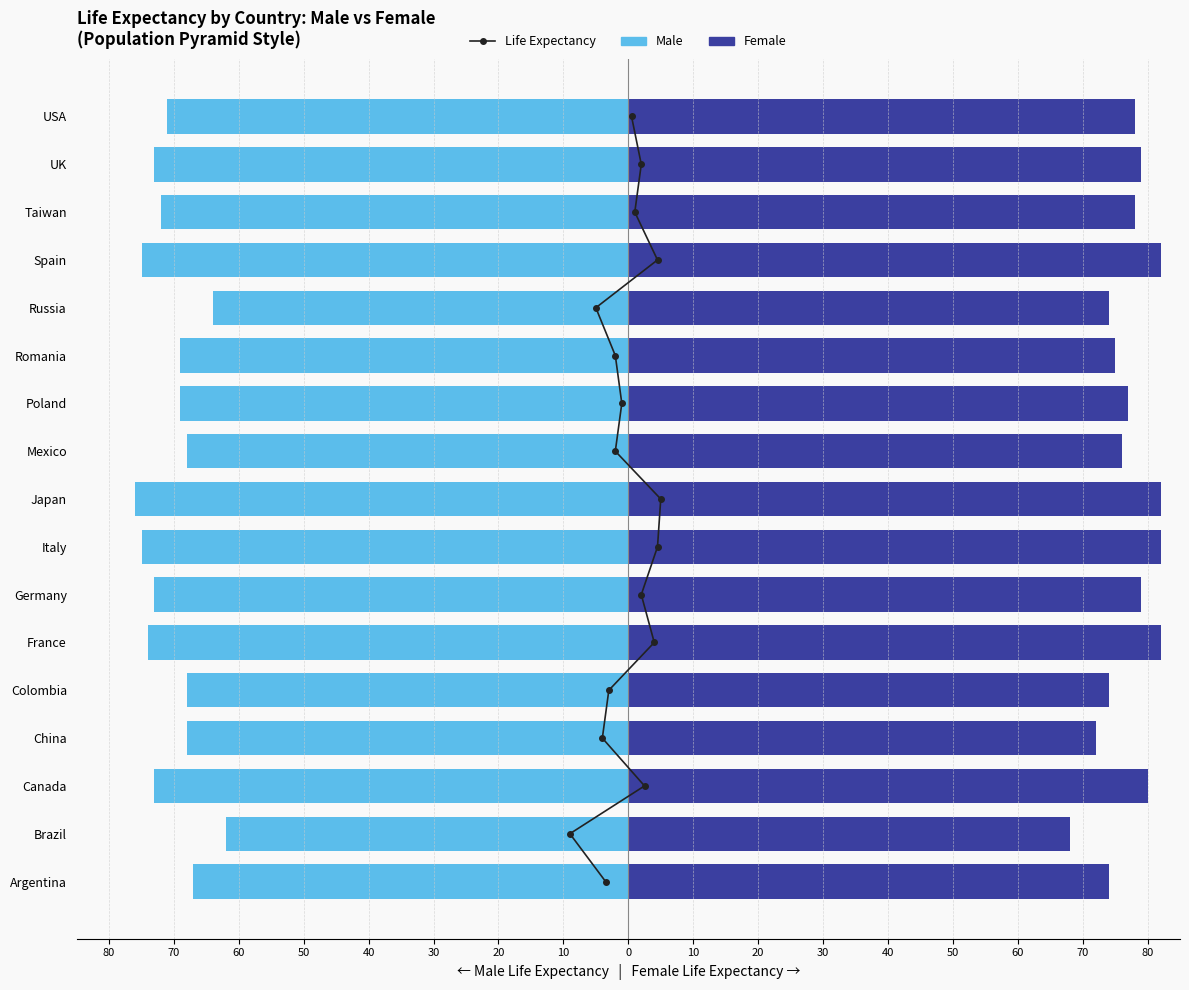

Are the bars horizontal?

Yes